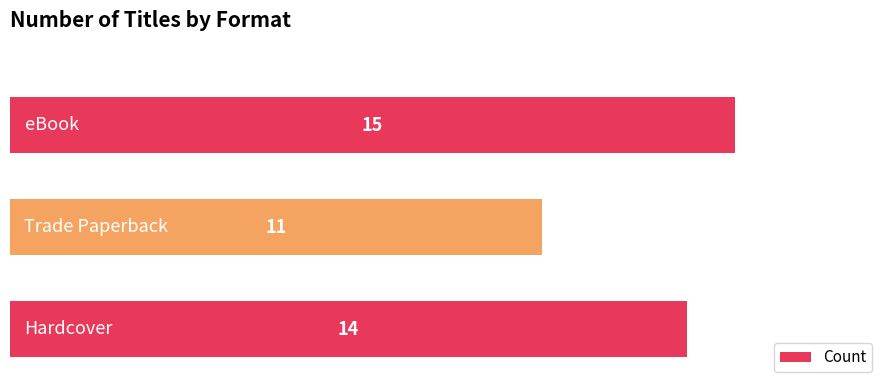

What is the smallest value displayed?

11